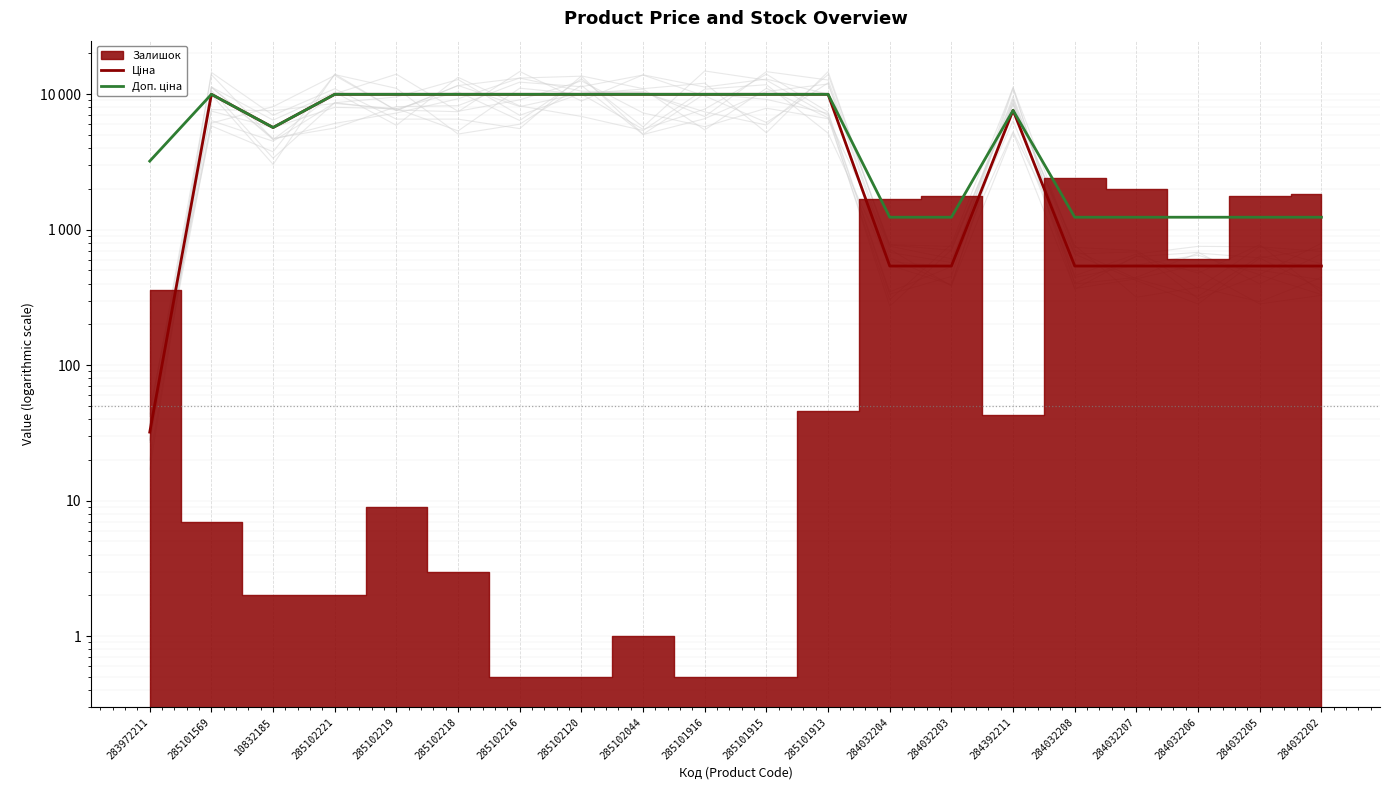

What is the spread (max minus min) of values at 284032206?

696.4